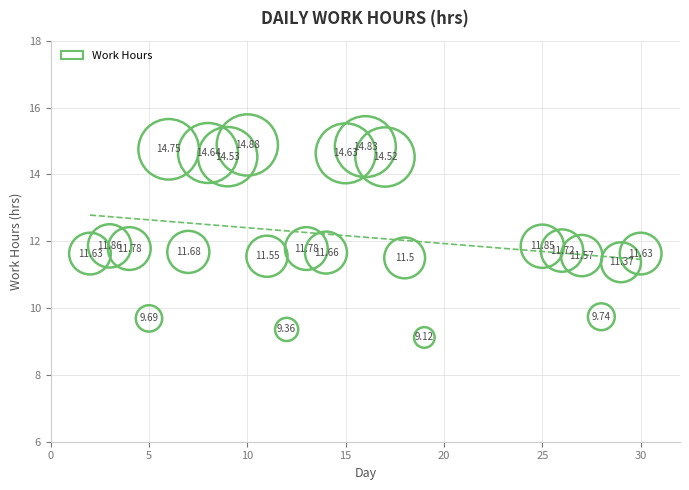

What is the range of Y values (max minus min)?

5.8